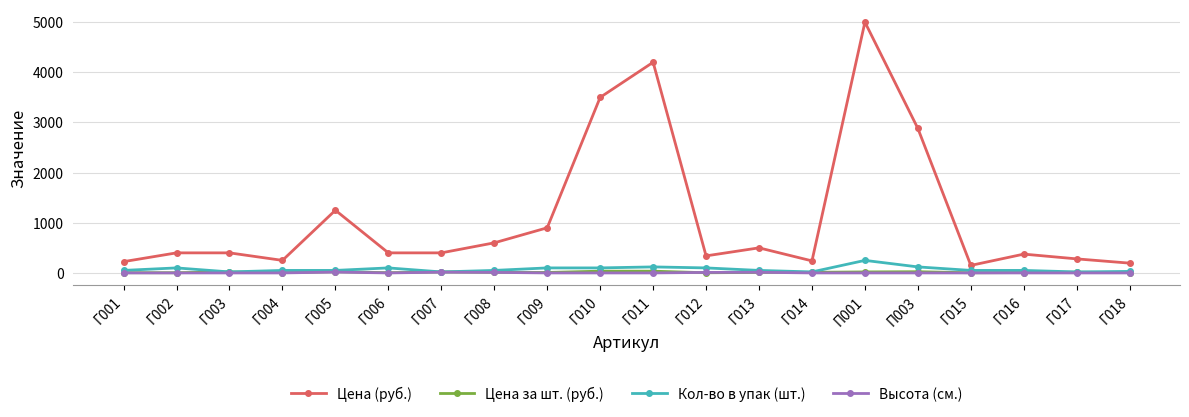

What are all the series names shown in the legend?

Цена (руб.), Цена за шт. (руб.), Кол-во в упак (шт.), Высота (см.)